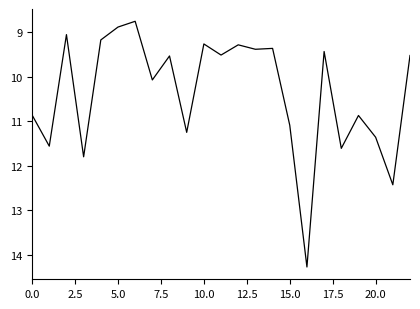

What is the minimum value shown in the chart?

8.8